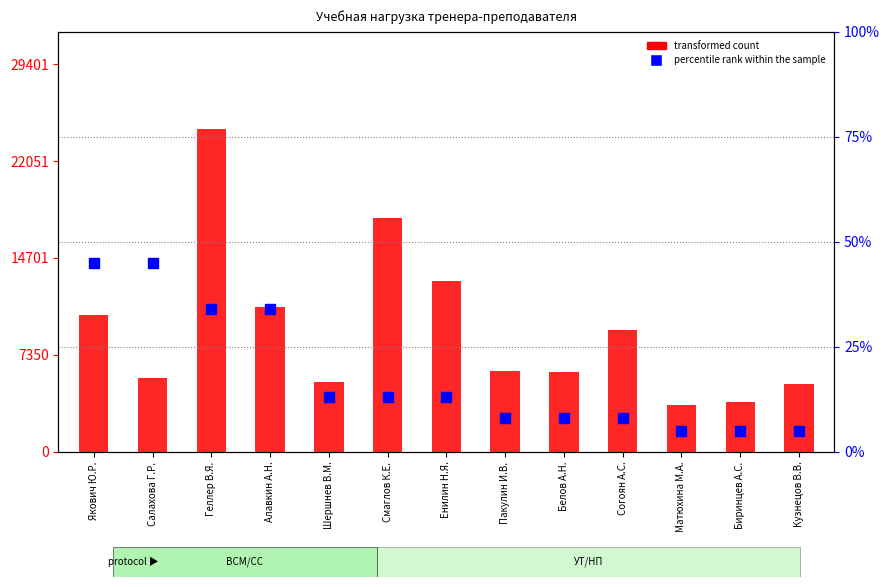

What are all the series names shown in the legend?

transformed count, percentile rank within the sample